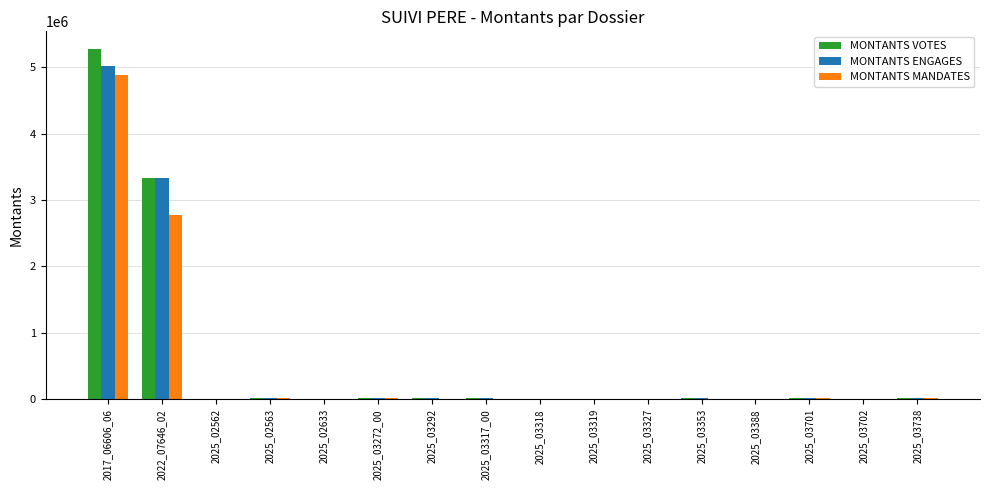

The value of MONTANTS MANDATES at 2025_03317_00 is 2240186.1. True or false?

False